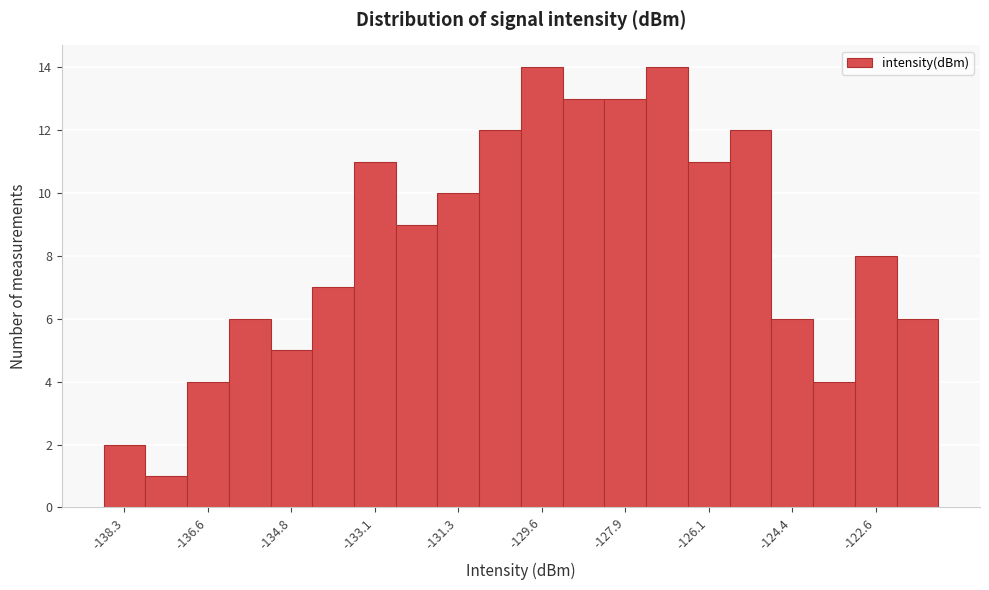

Reading left to right, list every bar in this chart as the range it spans on the x-axis followed by its height. Neither the bar edges nor the heights are printed on the chart, so give them approximately, as read against the axes.

-138.8 to -138.0: 2
-138.0 to -137.0: 1
-137.0 to -136.2: 4
-136.2 to -135.2: 6
-135.2 to -134.4: 5
-134.4 to -133.6: 7
-133.6 to -132.6: 11
-132.6 to -131.8: 9
-131.8 to -131.0: 10
-131.0 to -130.0: 12
-130.0 to -129.2: 14
-129.2 to -128.2: 13
-128.2 to -127.4: 13
-127.4 to -126.6: 14
-126.6 to -125.6: 11
-125.6 to -124.8: 12
-124.8 to -124.0: 6
-124.0 to -123.0: 4
-123.0 to -122.2: 8
-122.2 to -121.2: 6